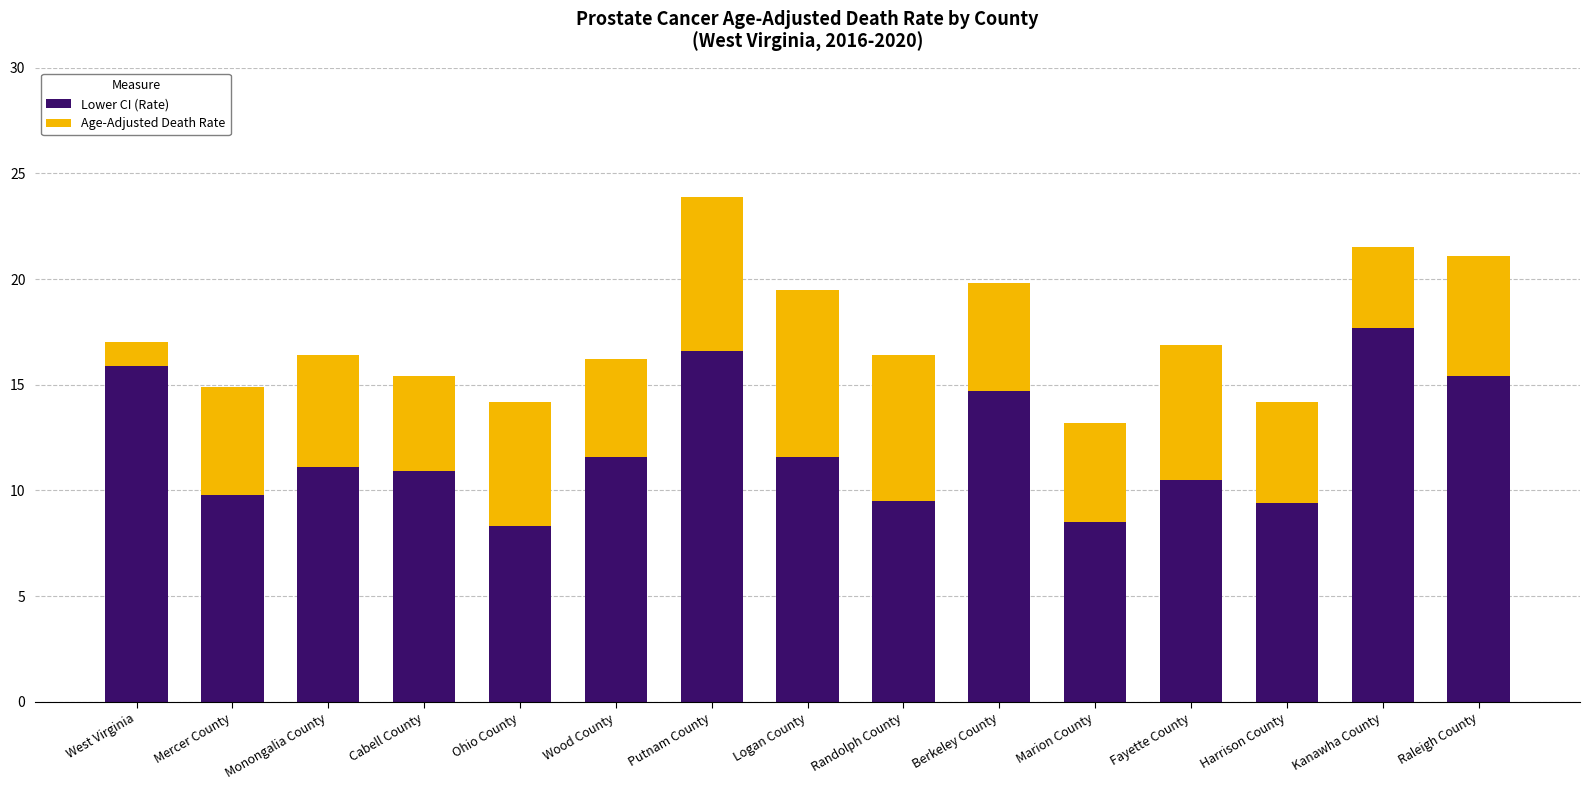

What is the total value across all series at Berkeley County?

19.8